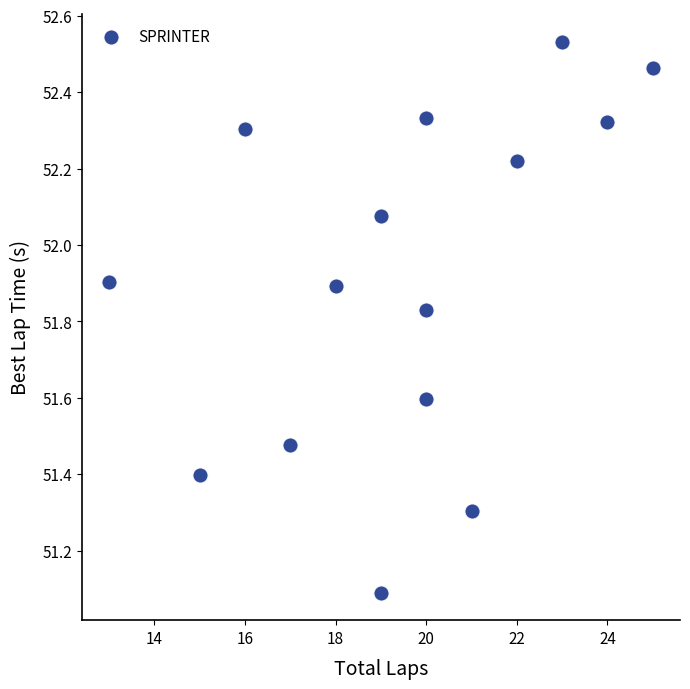

What Y value in the scatter plot is closest to 51?

51.1